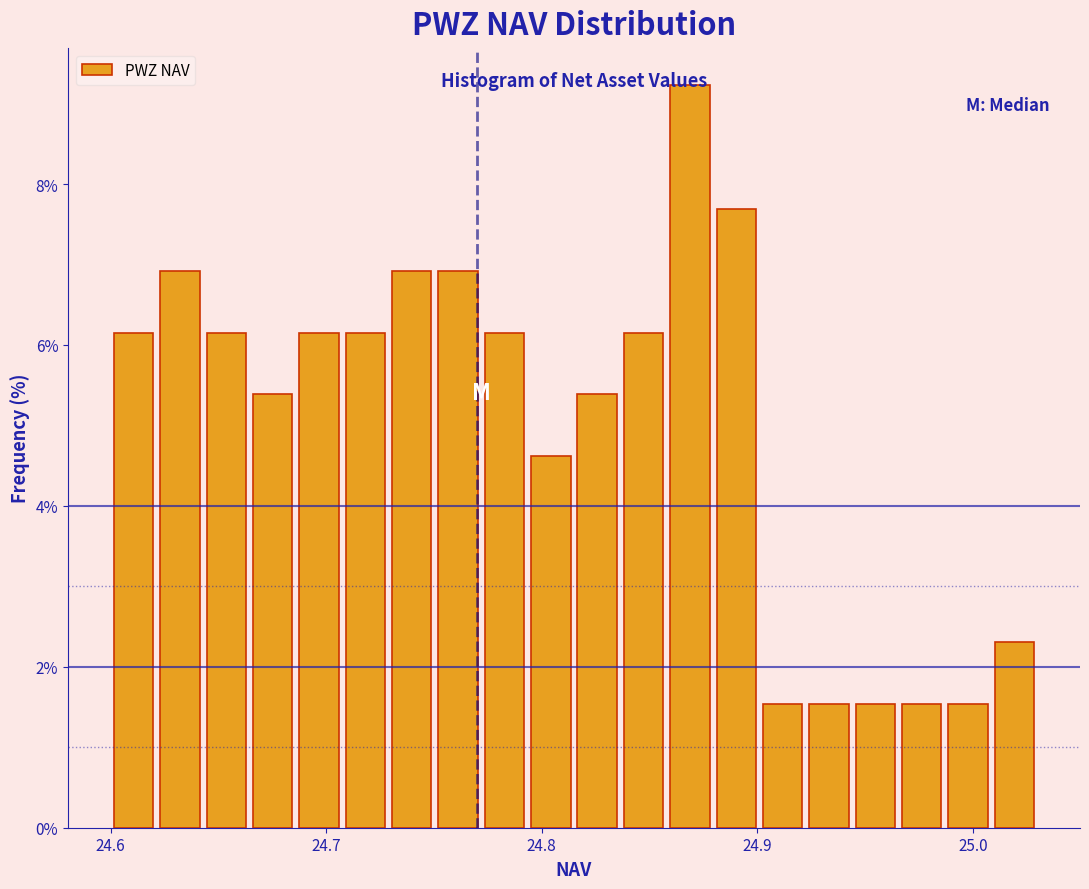

Around what value on the x-axis is the tallest bar? Give the approximate position of its centre, as read against the axis.

24.87